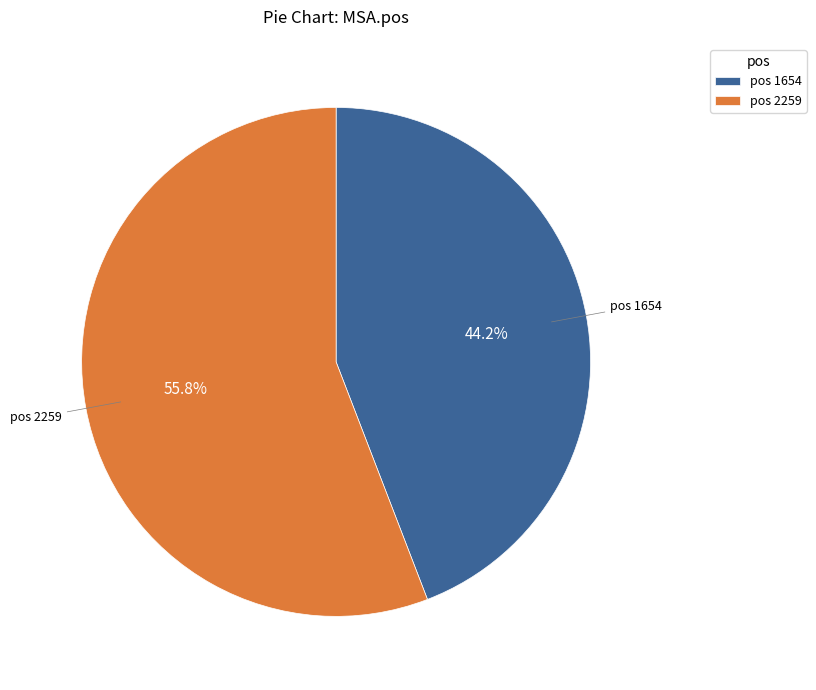

What is the majority slice?

pos 2259